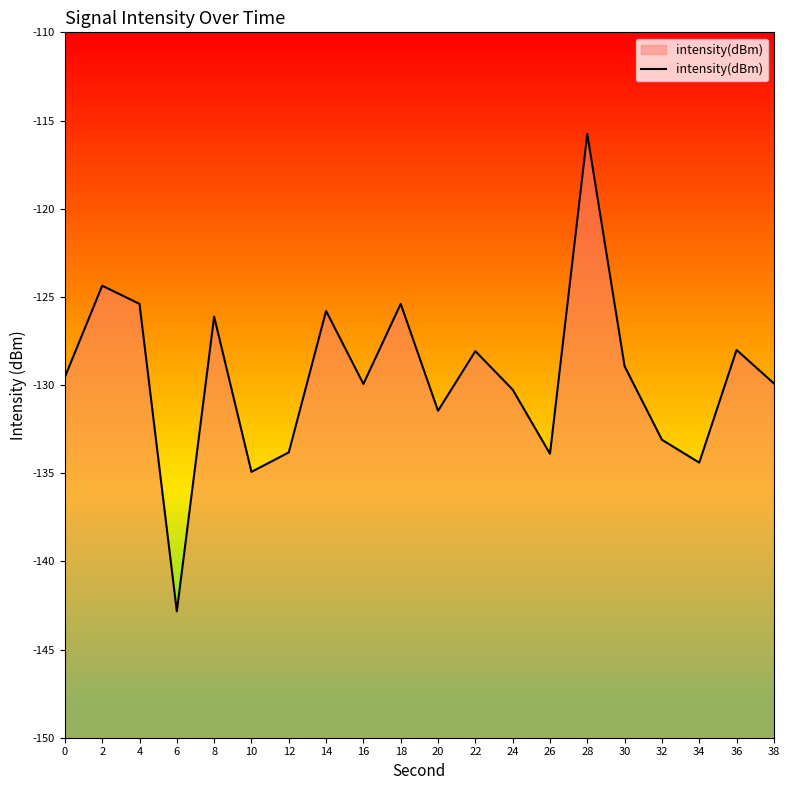

How many categories are shown in the chart?

20